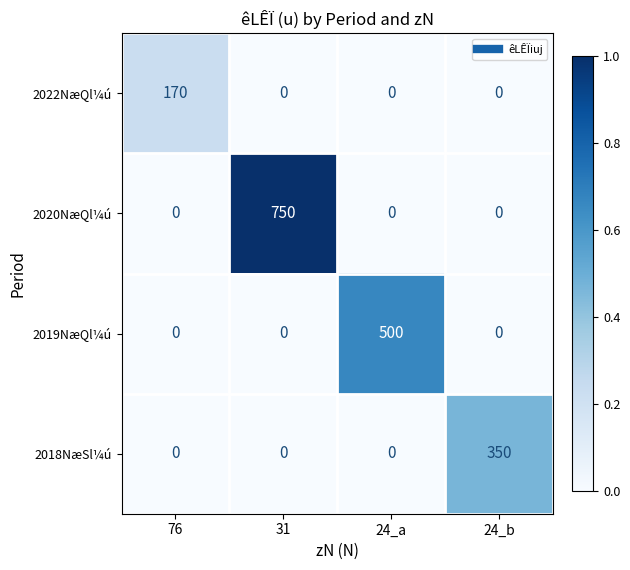

Reading left to right, extract all data points from this chart.

2022NæQl¼ú: 76=170	31=0	24_a=0	24_b=0
2020NæQl¼ú: 76=0	31=750	24_a=0	24_b=0
2019NæQl¼ú: 76=0	31=0	24_a=500	24_b=0
2018NæSl¼ú: 76=0	31=0	24_a=0	24_b=350